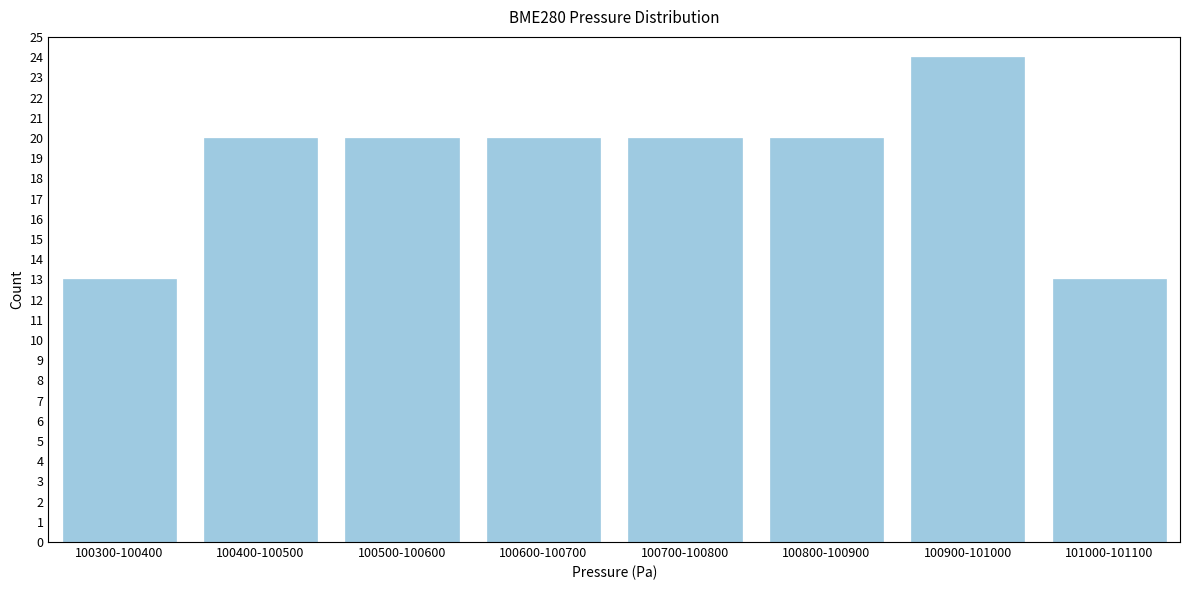

Reading left to right, what are all the values shown in this chart?

100300-100400=13	100400-100500=20	100500-100600=20	100600-100700=20	100700-100800=20	100800-100900=20	100900-101000=24	101000-101100=13